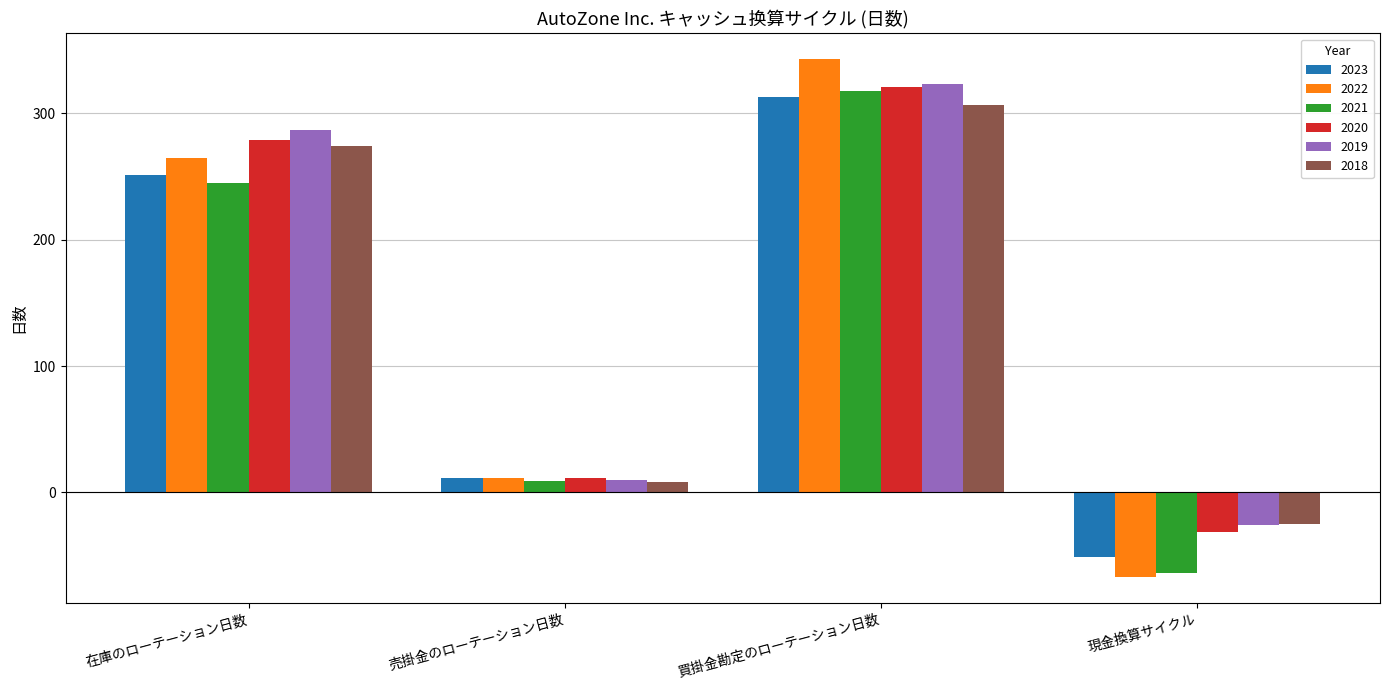

What is the approximate value of 2019 at 現金換算サイクル?

-26